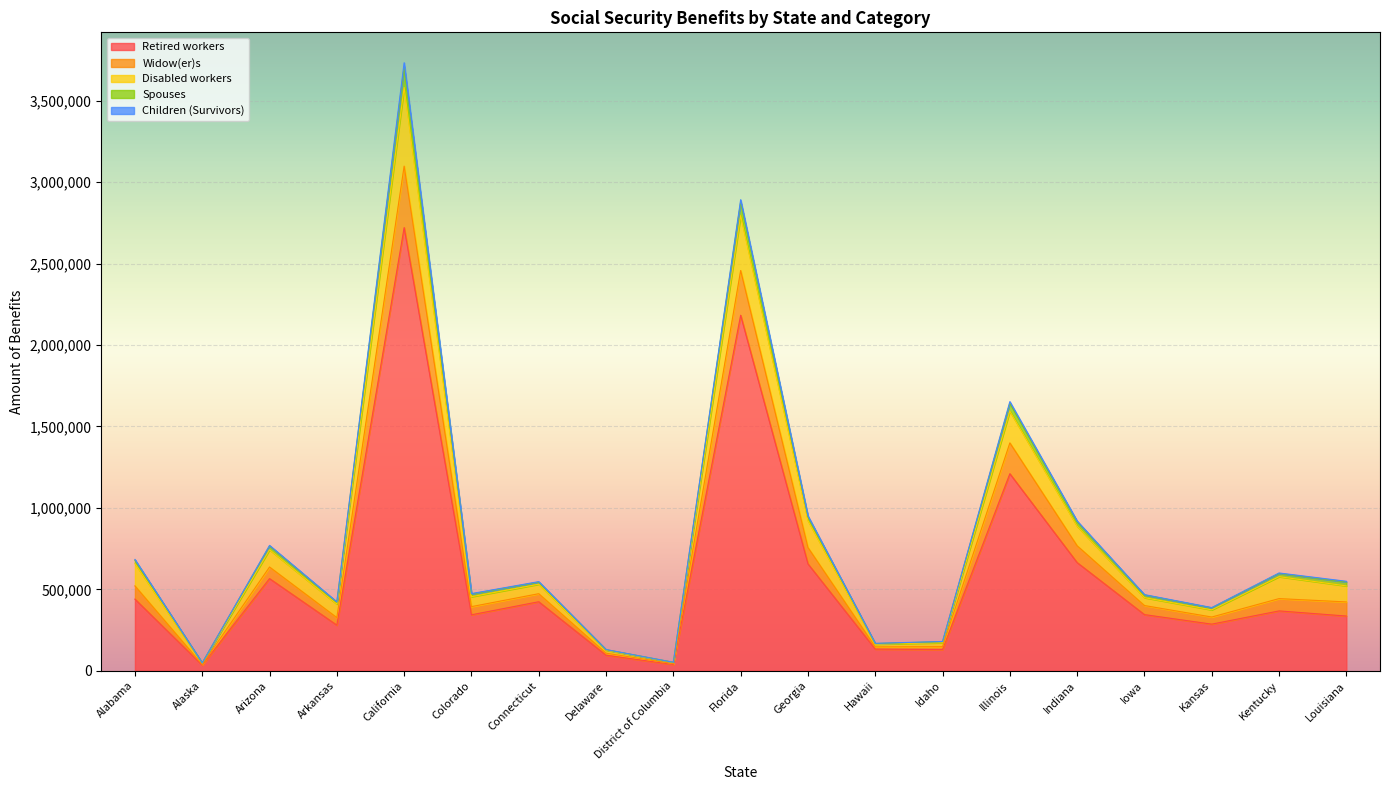

At which label is Disabled workers closest to 1878234?

Illinois